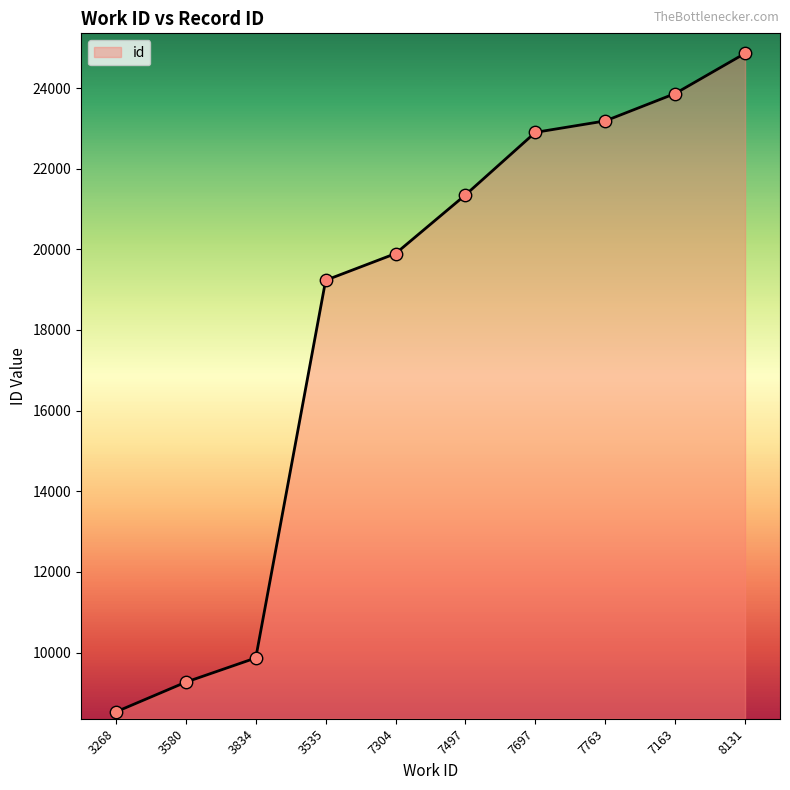

What is the change in value from 3535 to 7497?

+2117